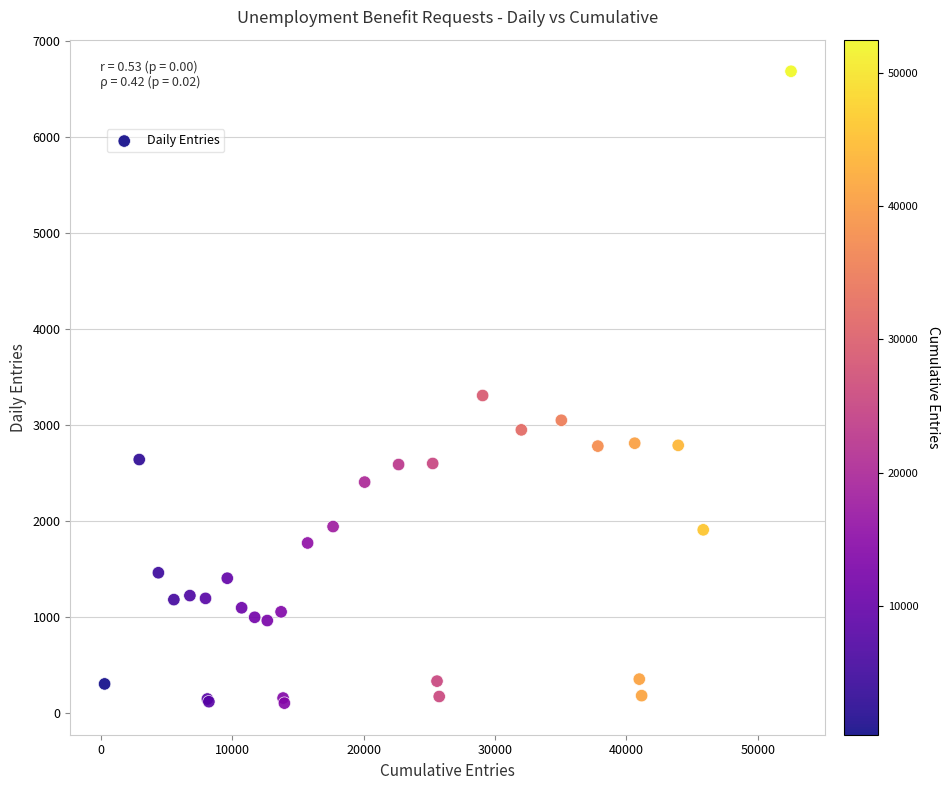

What Y value in the scatter plot is closest to 3389?

3303